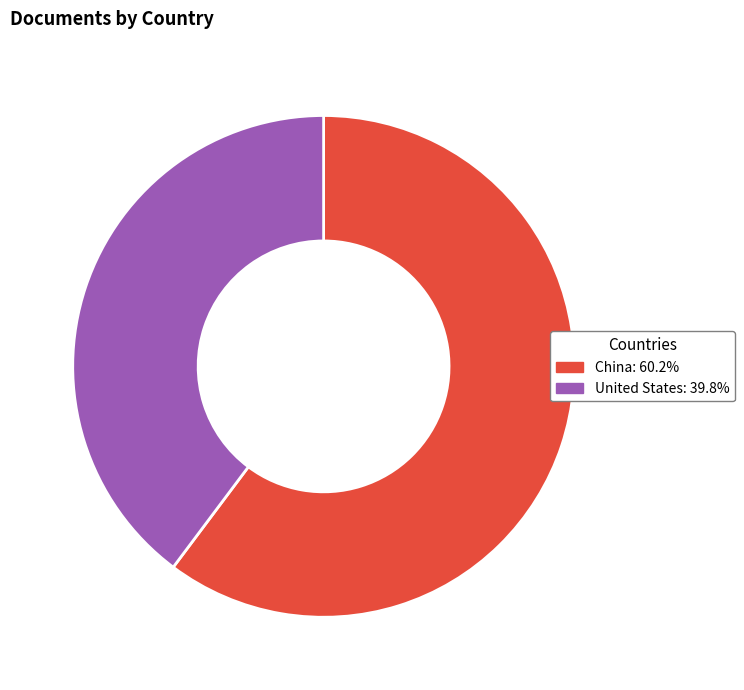

Which slice is the smallest?

United States